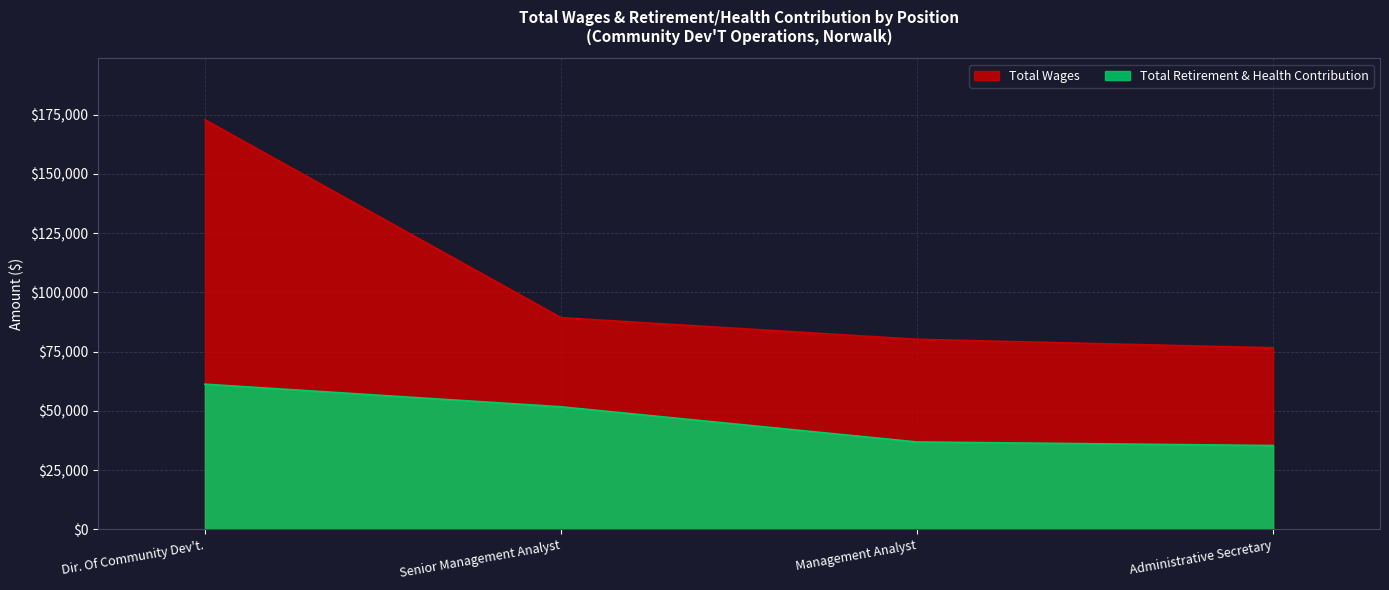

What is the sum of the Total Retirement & Health Contribution values at Management Analyst and Senior Management Analyst?

88545